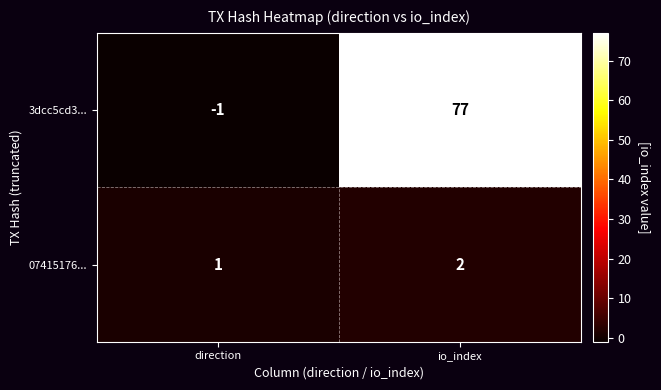

At which category is the sum across all series the highest?

io_index